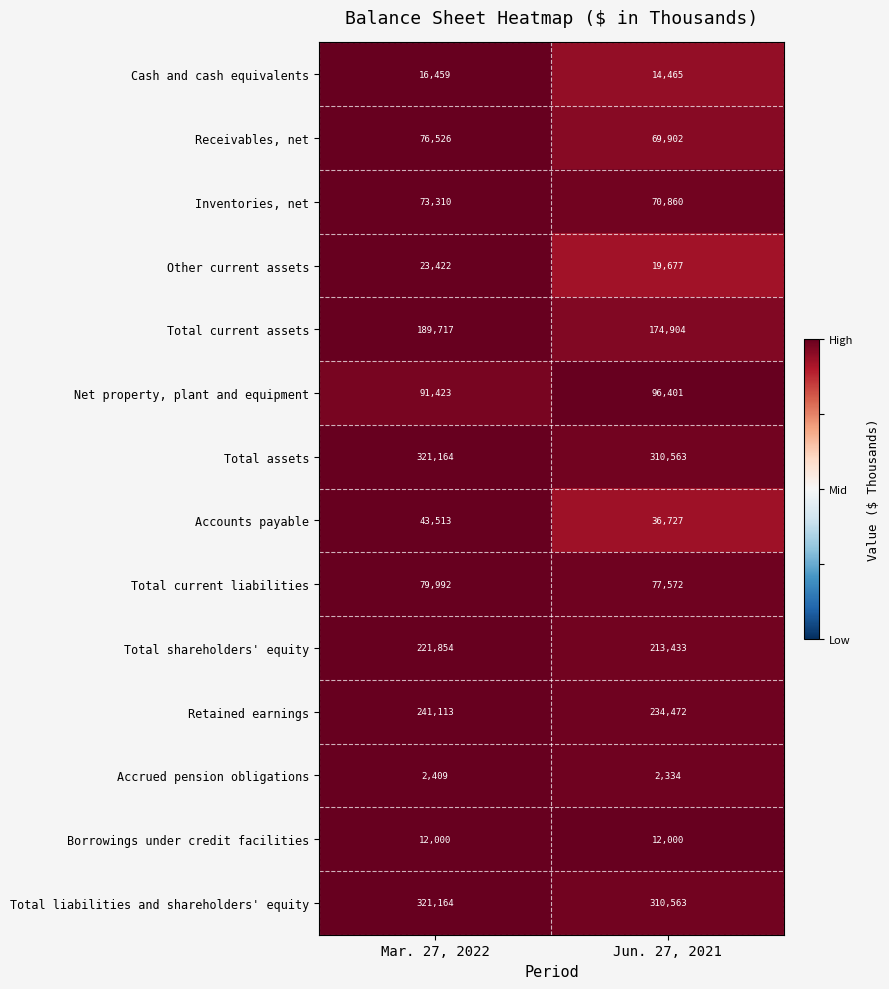

Reading left to right, extract all data points from this chart.

Cash and cash equivalents: Mar. 27, 2022=16459	Jun. 27, 2021=14465
Receivables, net: Mar. 27, 2022=76526	Jun. 27, 2021=69902
Inventories, net: Mar. 27, 2022=73310	Jun. 27, 2021=70860
Other current assets: Mar. 27, 2022=23422	Jun. 27, 2021=19677
Total current assets: Mar. 27, 2022=189717	Jun. 27, 2021=174904
Net property, plant and equipment: Mar. 27, 2022=91423	Jun. 27, 2021=96401
Total assets: Mar. 27, 2022=321164	Jun. 27, 2021=310563
Accounts payable: Mar. 27, 2022=43513	Jun. 27, 2021=36727
Total current liabilities: Mar. 27, 2022=79992	Jun. 27, 2021=77572
Total shareholders' equity: Mar. 27, 2022=221854	Jun. 27, 2021=213433
Retained earnings: Mar. 27, 2022=241113	Jun. 27, 2021=234472
Accrued pension obligations: Mar. 27, 2022=2409	Jun. 27, 2021=2334
Borrowings under credit facilities: Mar. 27, 2022=12000	Jun. 27, 2021=12000
Total liabilities and shareholders' equity: Mar. 27, 2022=321164	Jun. 27, 2021=310563